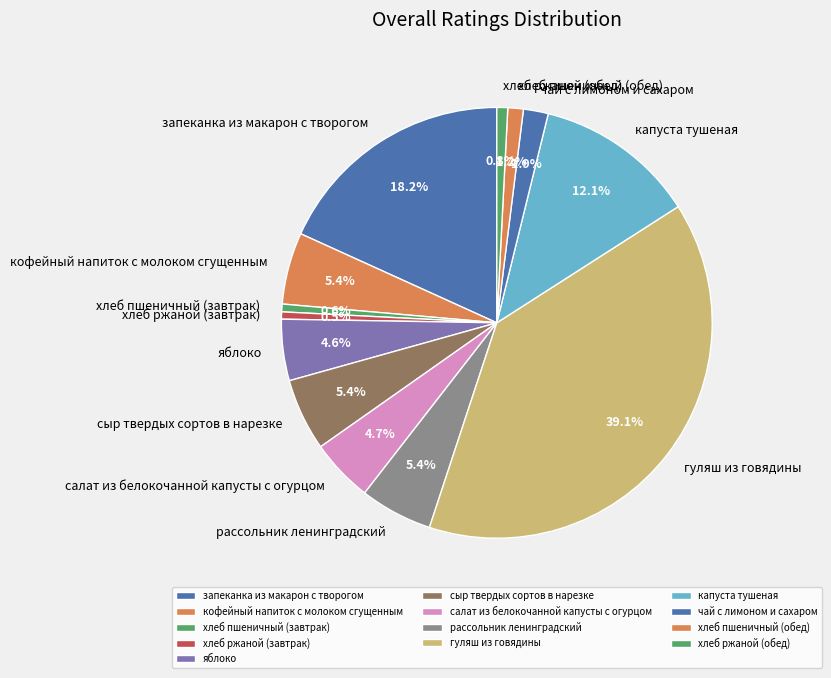

What percentage is NOT represented by рассольник ленинградский?

94.6%